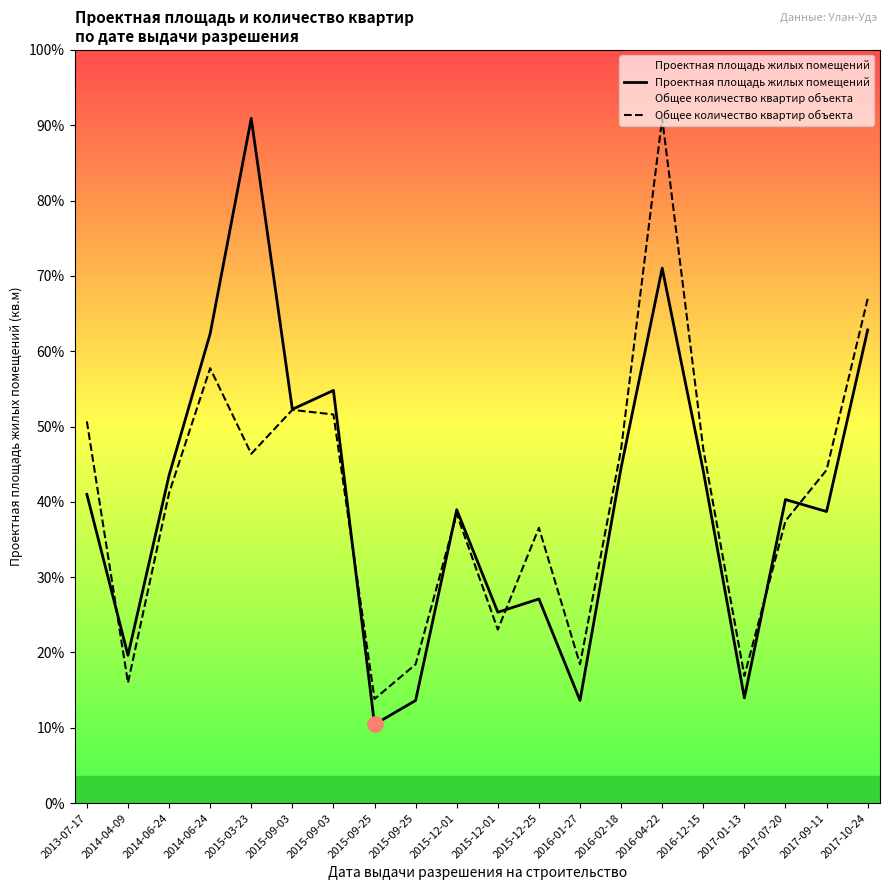

Which series contains the highest Y value?

Проектная площадь жилых помещений